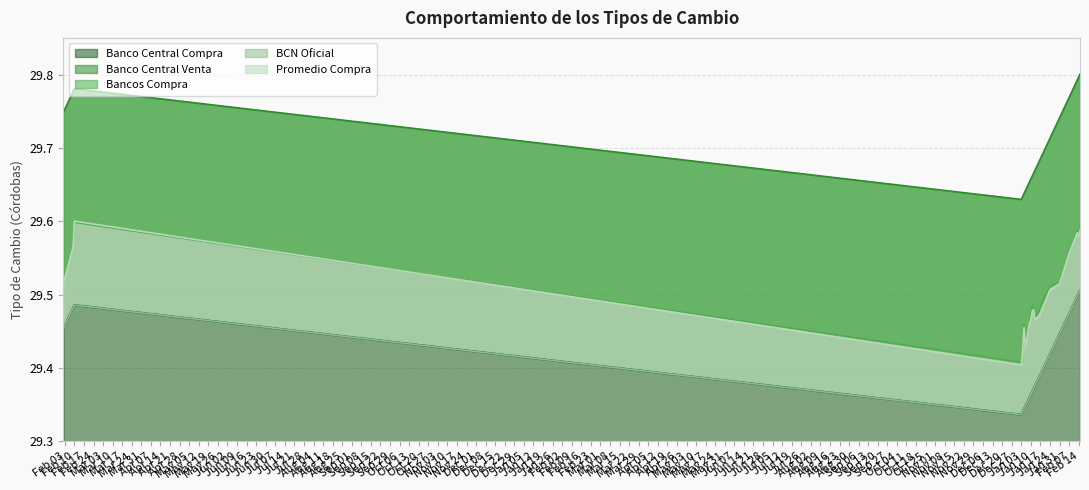

True or false: Banco Central Venta and BCN Oficial intersect in this chart.

False